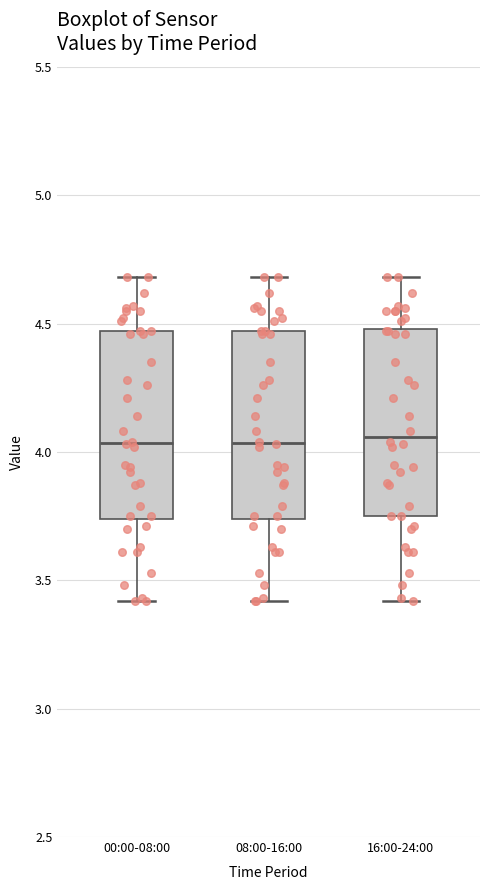

Reading left to right, transcribe this box plot: for each box, give where its median line is, the range the box spans, and where its two whiskers end, as read against the y-axis. The values are not printed on the chart, so give them approximately, as read against the axis.

00:00-08:00: median 4.05, box 3.75 to 4.45, whiskers 3.40 to 4.70
08:00-16:00: median 4.05, box 3.75 to 4.45, whiskers 3.40 to 4.70
16:00-24:00: median 4.05, box 3.75 to 4.50, whiskers 3.40 to 4.70